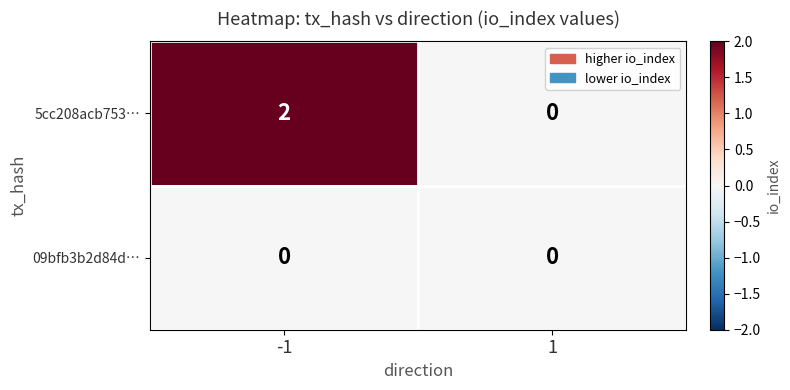

Between -1 and 1, which series saw the biggest shift?

5cc208acb753…